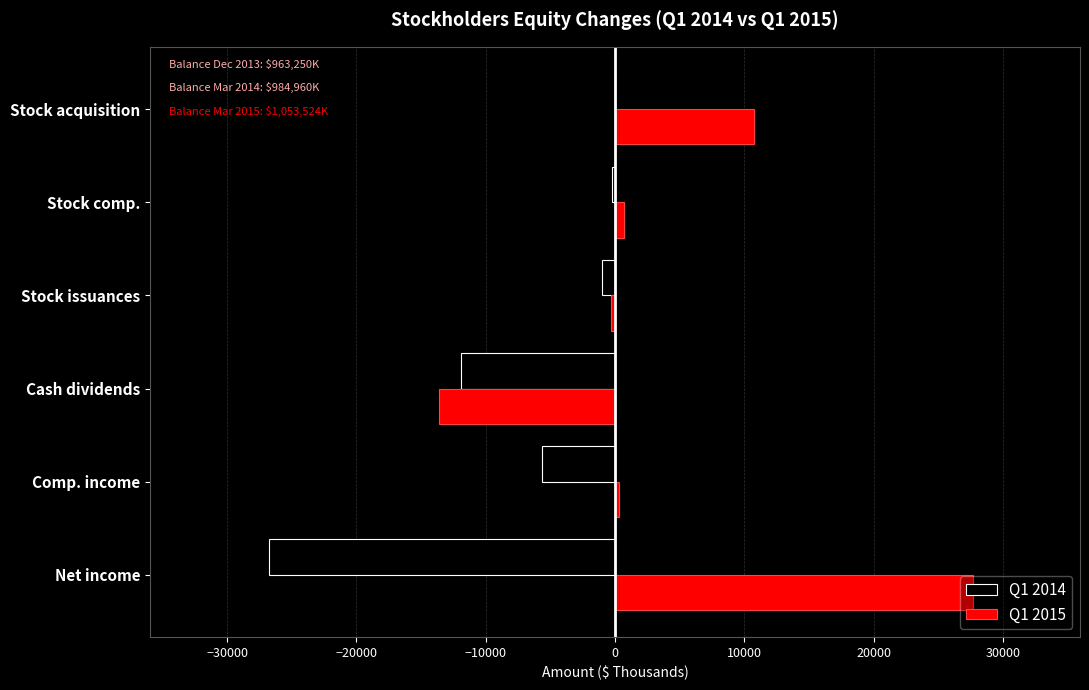

How many values in the Q1 2014 series exceed -1037?

2